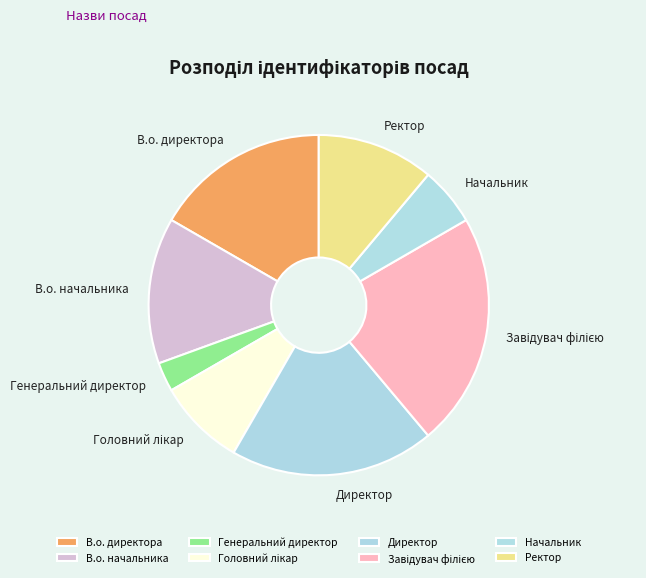

Is Генеральний директор the majority of the pie?

No